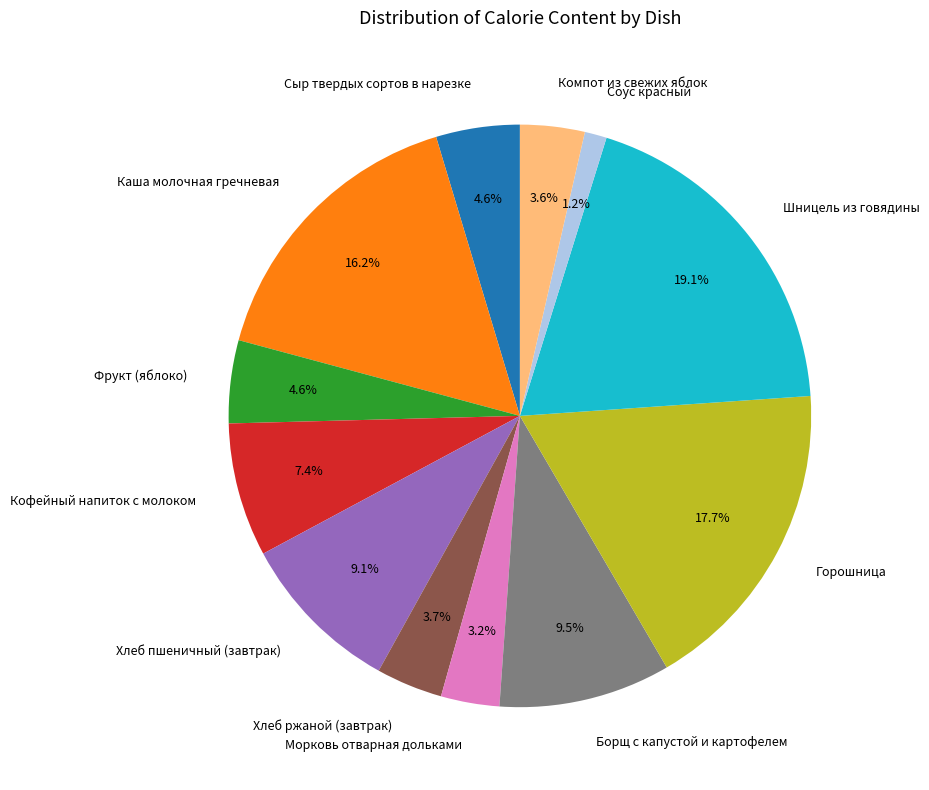

To the nearest percent, what is the difference between the Хлеб ржаной (завтрак) and Хлеб пшеничный (завтрак) slice percentages?

5%